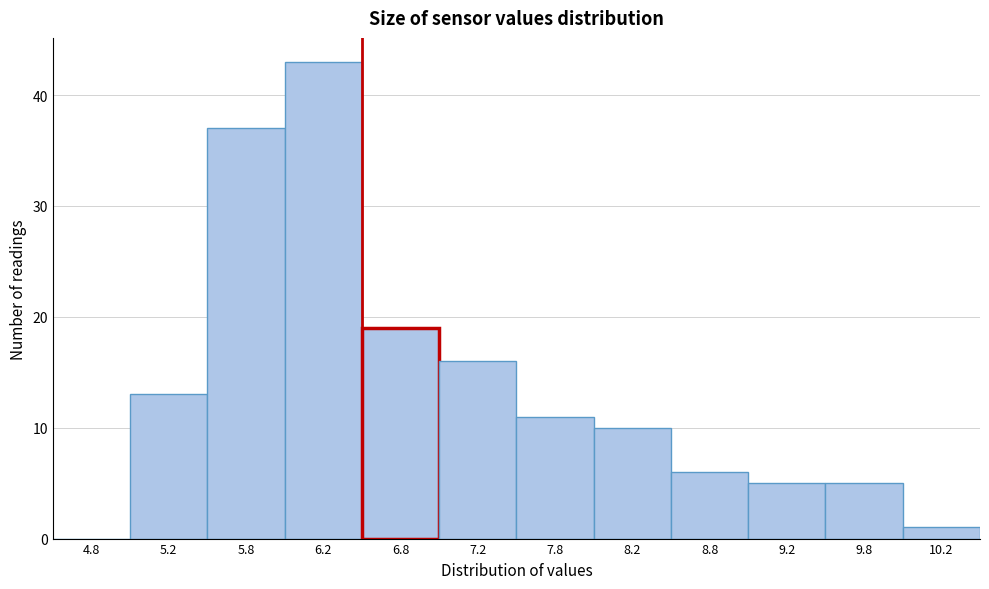

How tall is the bar that spans 7.0 to 7.5 on the x-axis? The values are not printed on the chart, so give them approximately, as read against the axis.

16